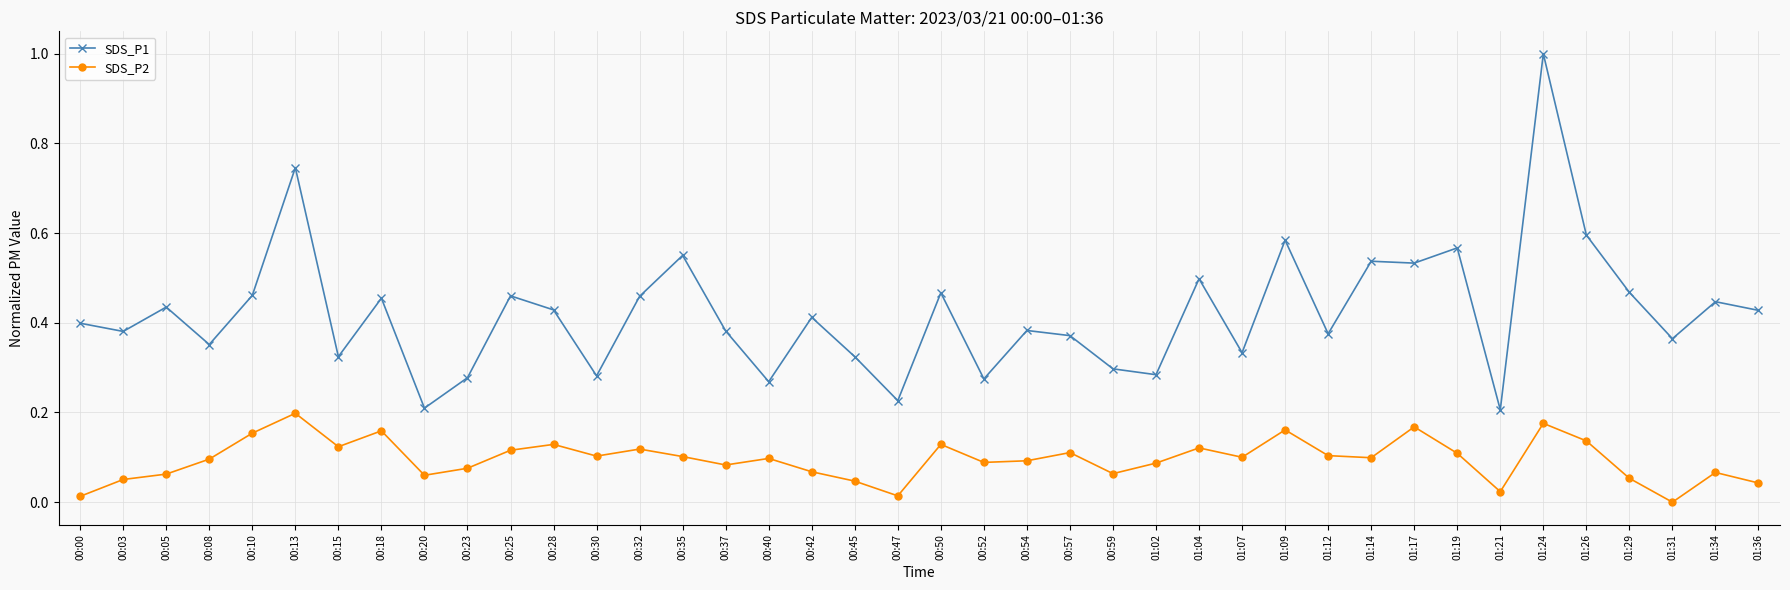

How many distinct data groups are displayed?

2